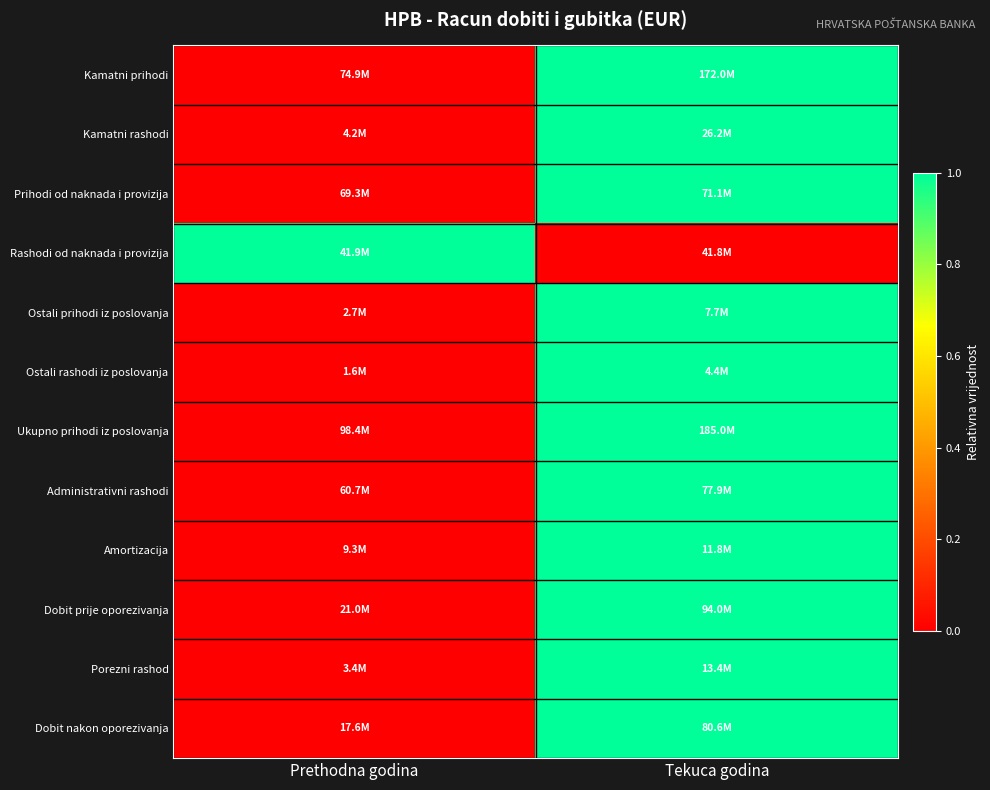

What is the total value across all series at Tekuca godina?

11